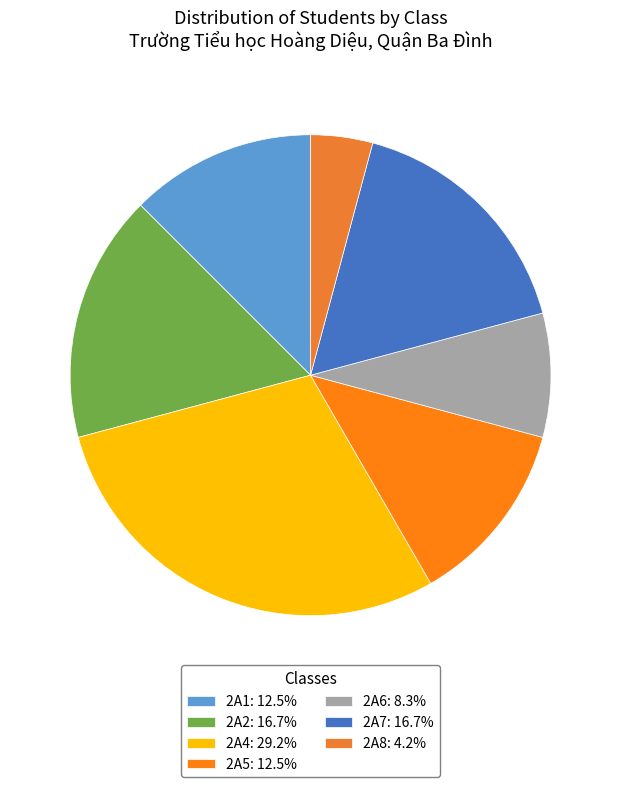

What percentage is the 2A6 slice, to the nearest percent?

8%